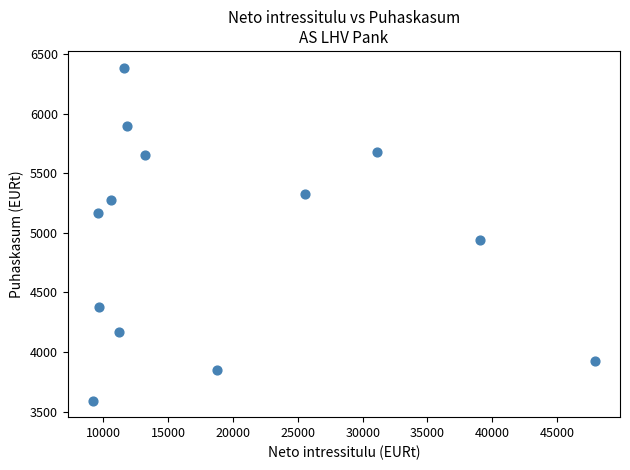

What Y value in the scatter plot is closest to 4990?

4943.1